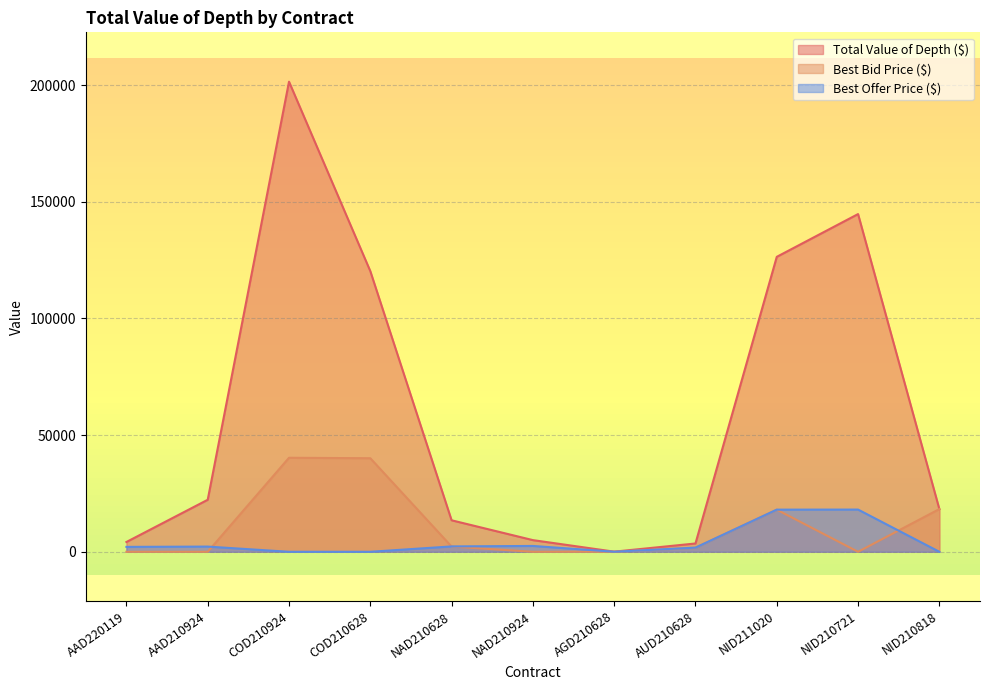

How many lines are shown in the chart?

3